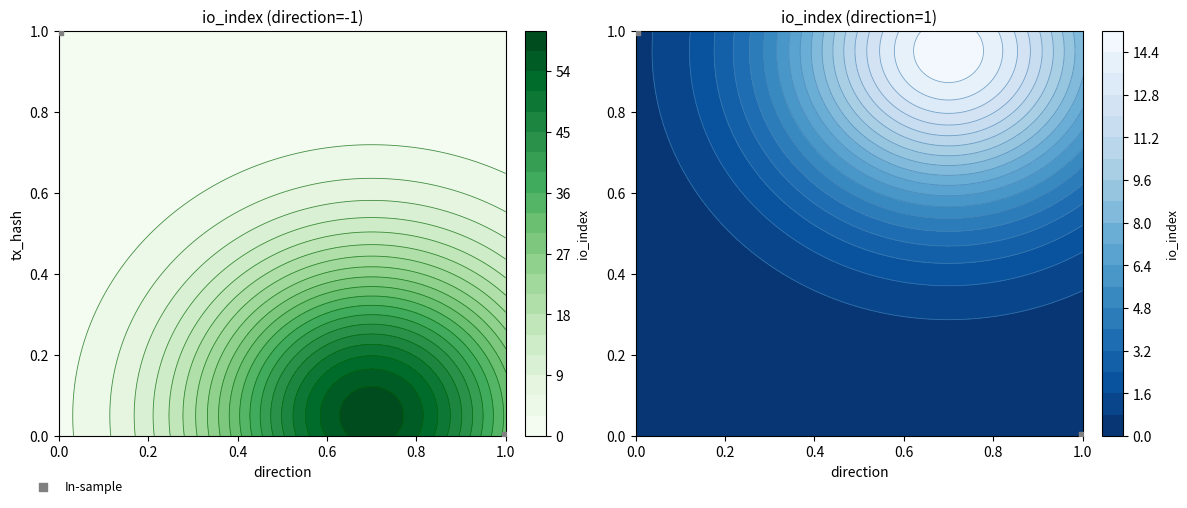

What is the spread (max minus min) of values at io_index?

44